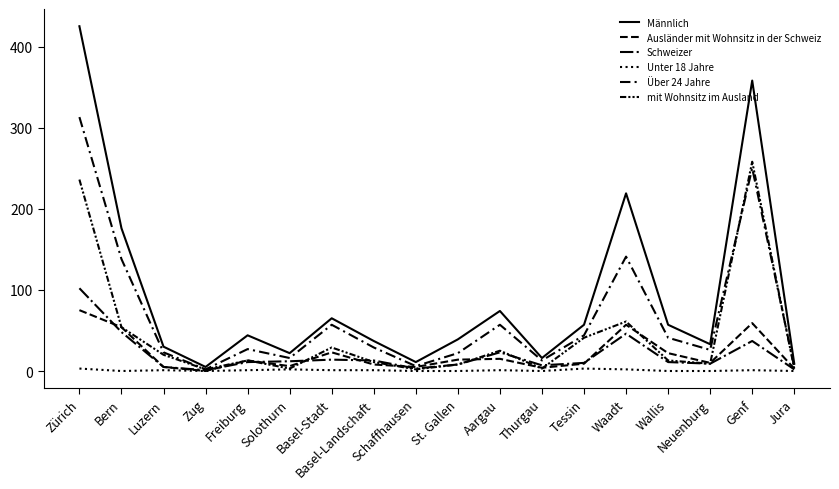

Does the chart have visible grid lines?

No